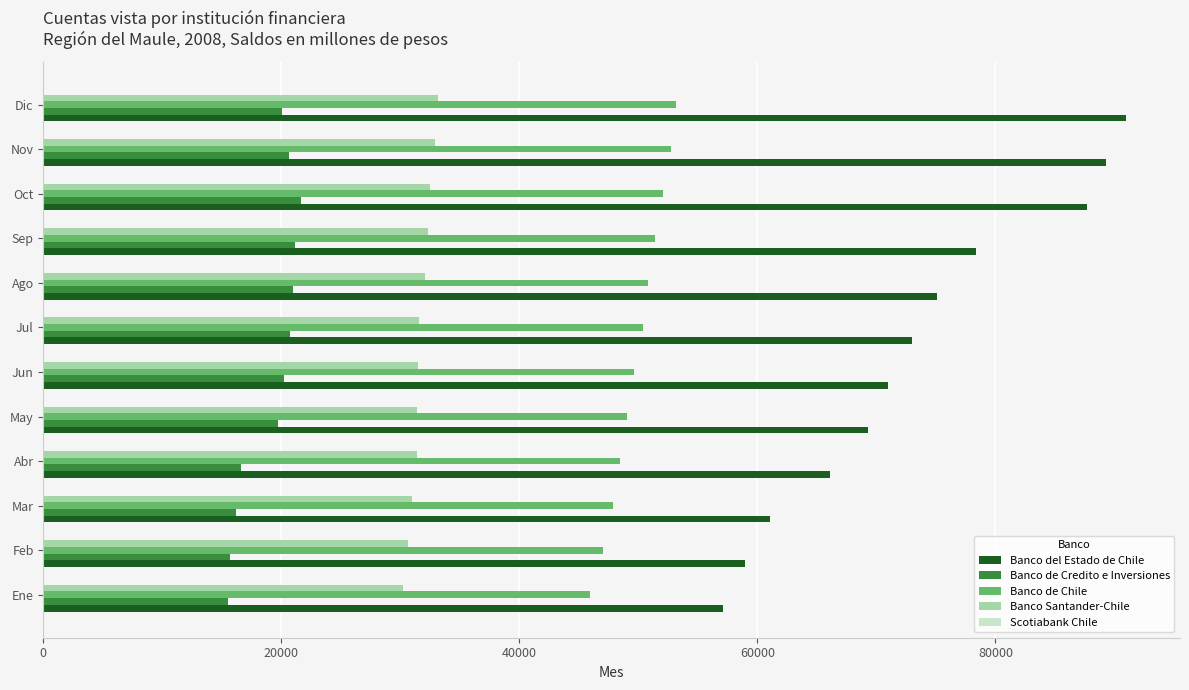

Which series changed the most between Mar and Nov?

Banco del Estado de Chile